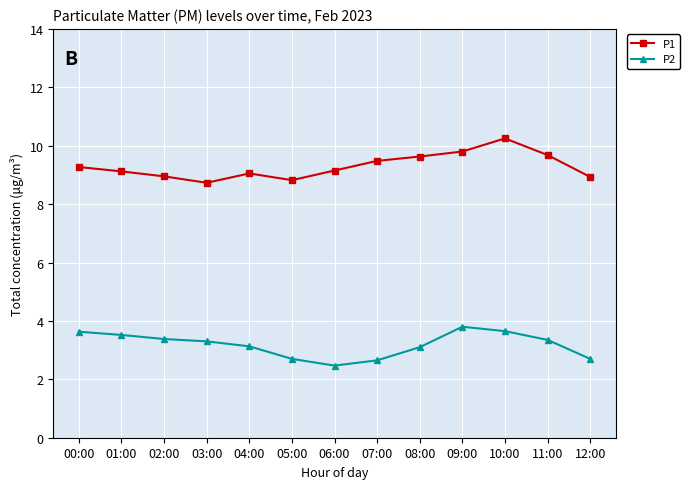

What position from the left is 10:00?

11